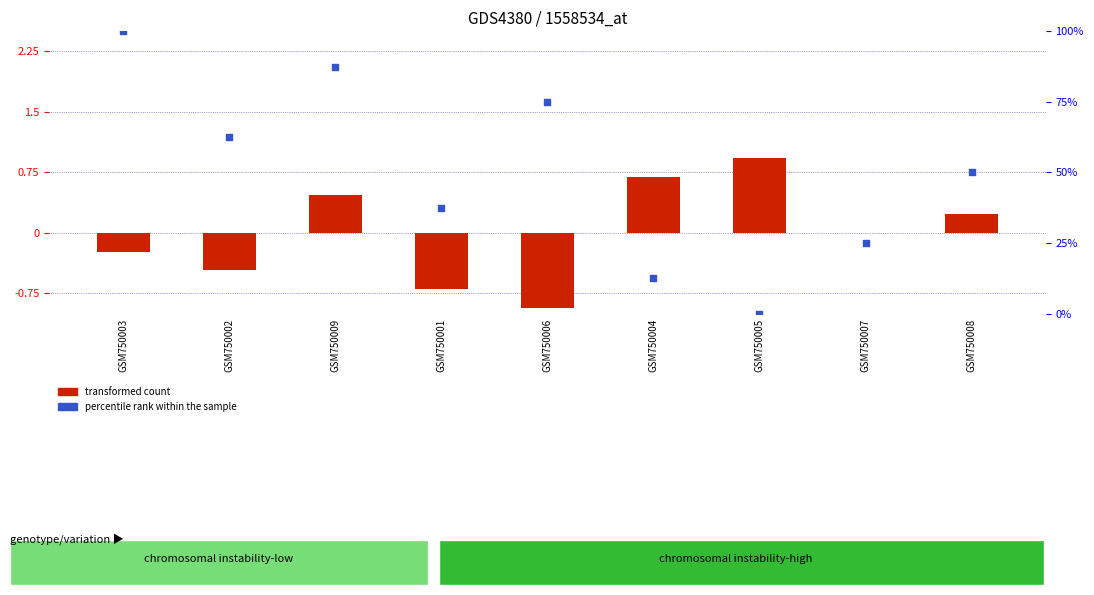

At how many categories does at least one series exceed 25?

6